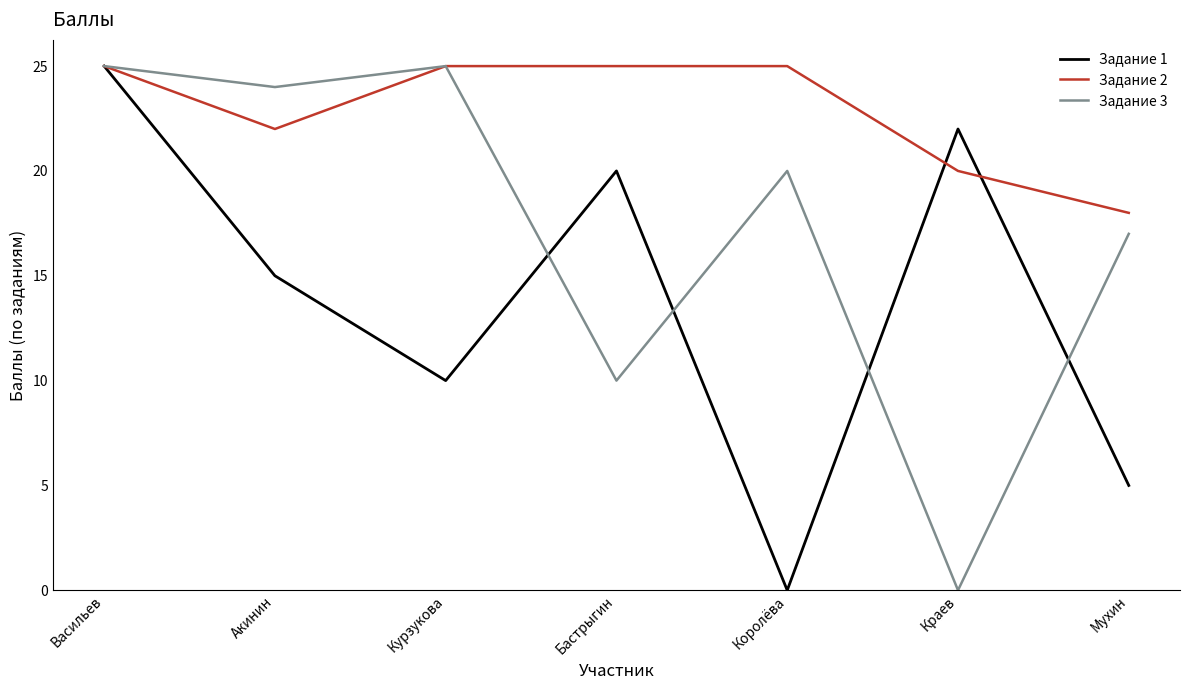

What position from the left is Краев?

6